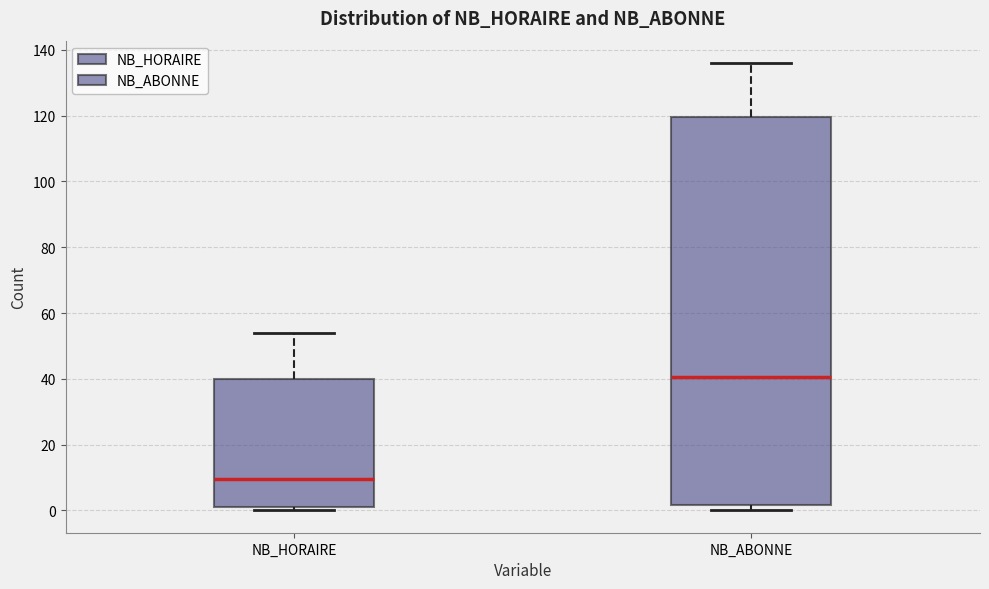

Reading left to right, transcribe this box plot: for each box, give where its median line is, the range the box spans, and where its two whiskers end, as read against the y-axis. The values are not printed on the chart, so give them approximately, as read against the axis.

NB_HORAIRE: median 10, box 2 to 40, whiskers 0 to 54
NB_ABONNE: median 40, box 2 to 120, whiskers 0 to 136